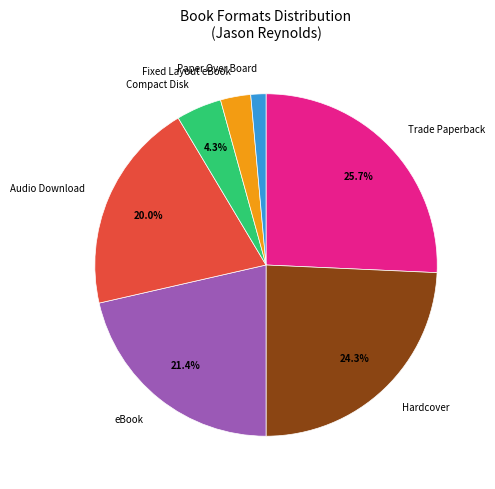

How many segments does this pie chart have?

7